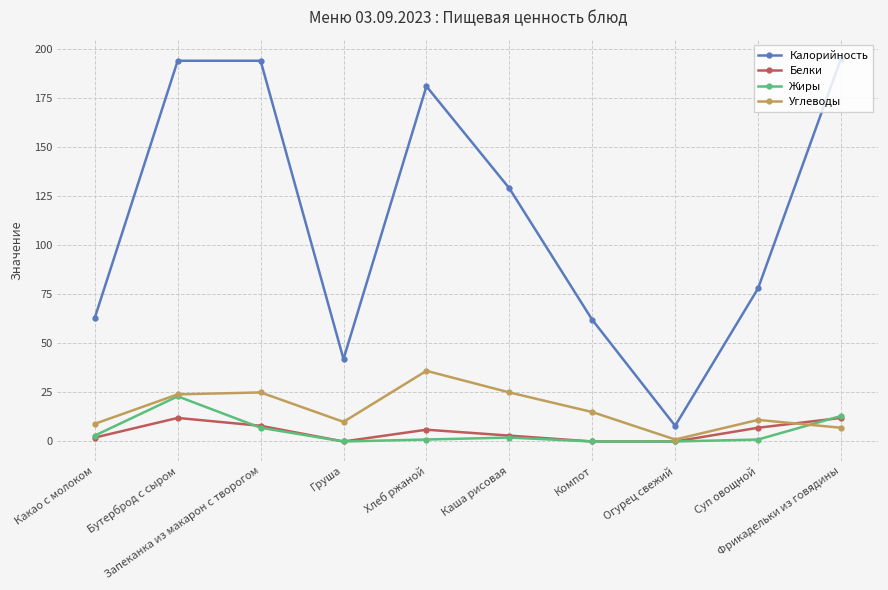

What is the difference between the Жиры values at Суп овощной and Какао с молоком?

2